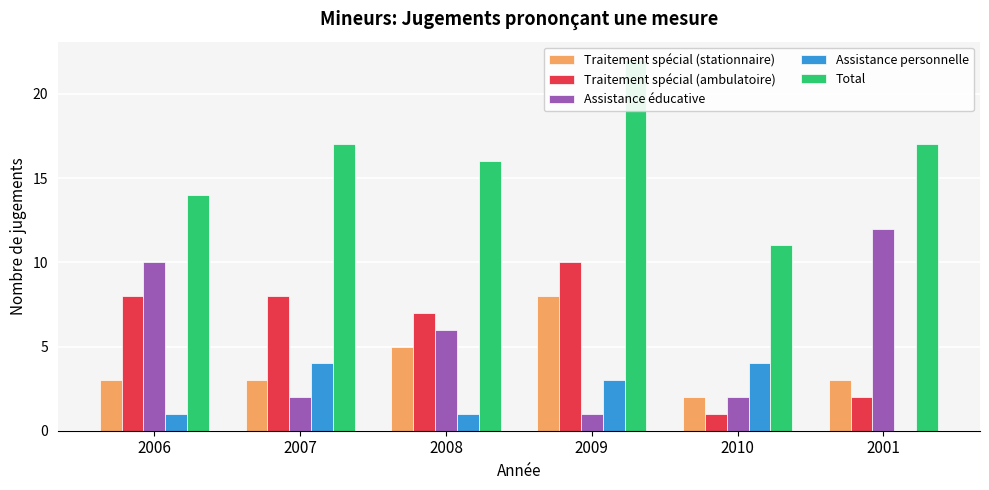

What is the sum of all Total values?

97